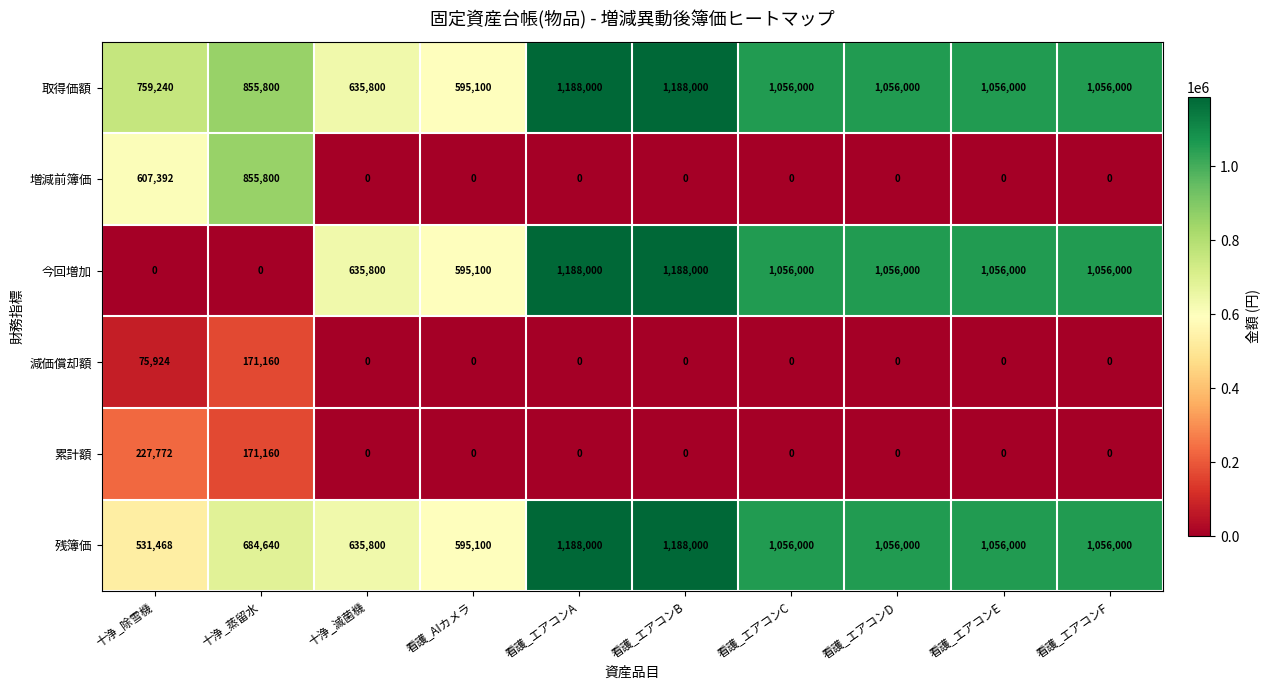

What is the difference between the maximum and minimum values in the 残簿価 series?

656532